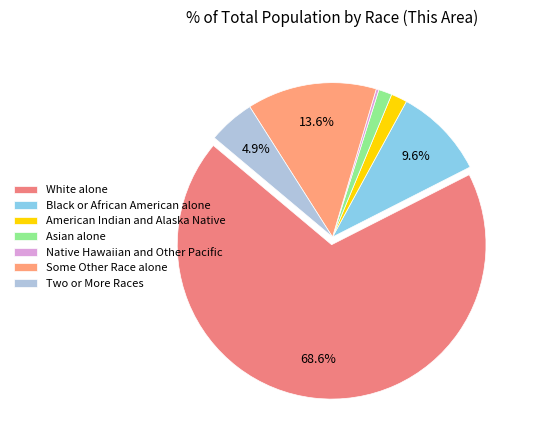

What is the smallest slice in the pie chart?

Native Hawaiian and Other Pacific